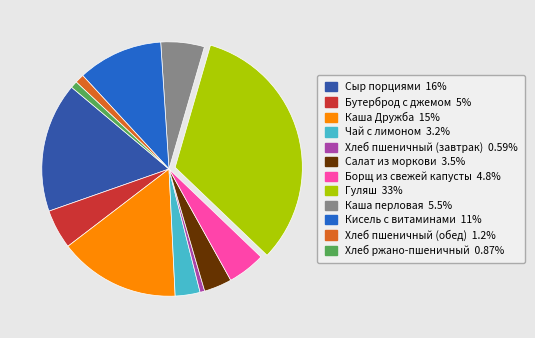

Does Салат из моркови account for over 50% of the chart?

No